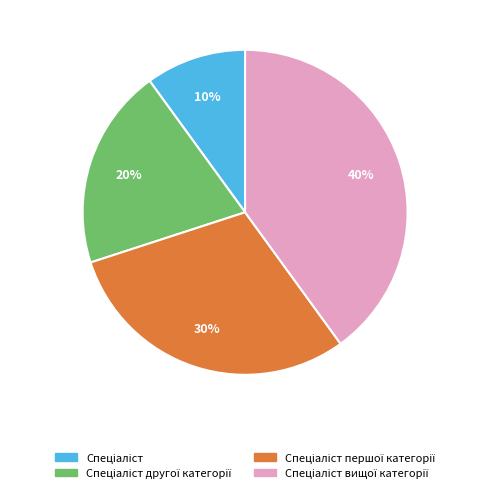

To the nearest percent, what is the average slice percentage?

25%